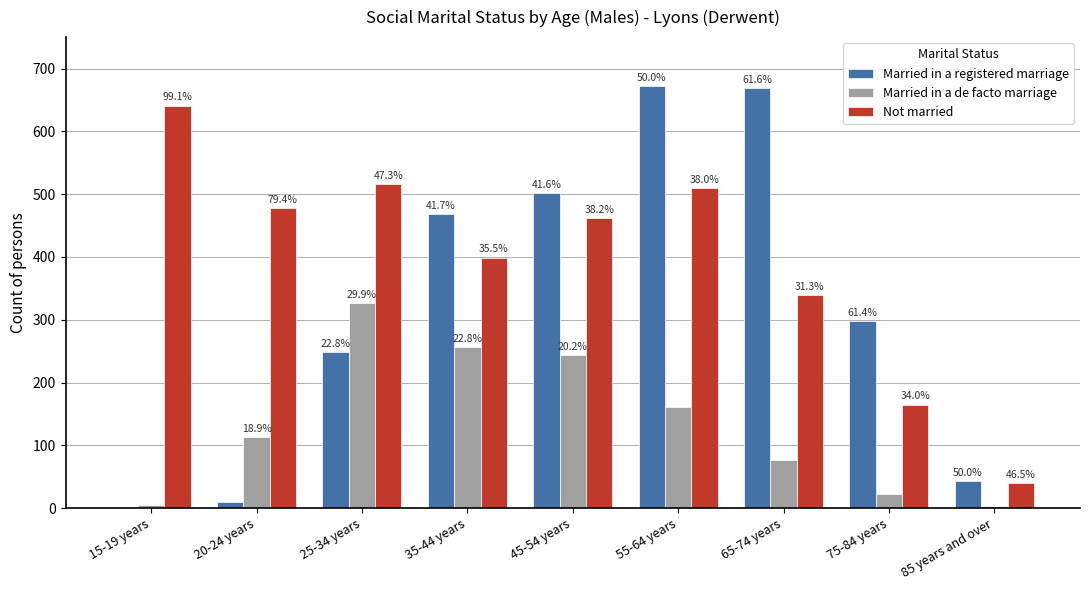

What are all the series names shown in the legend?

Married in a registered marriage, Married in a de facto marriage, Not married